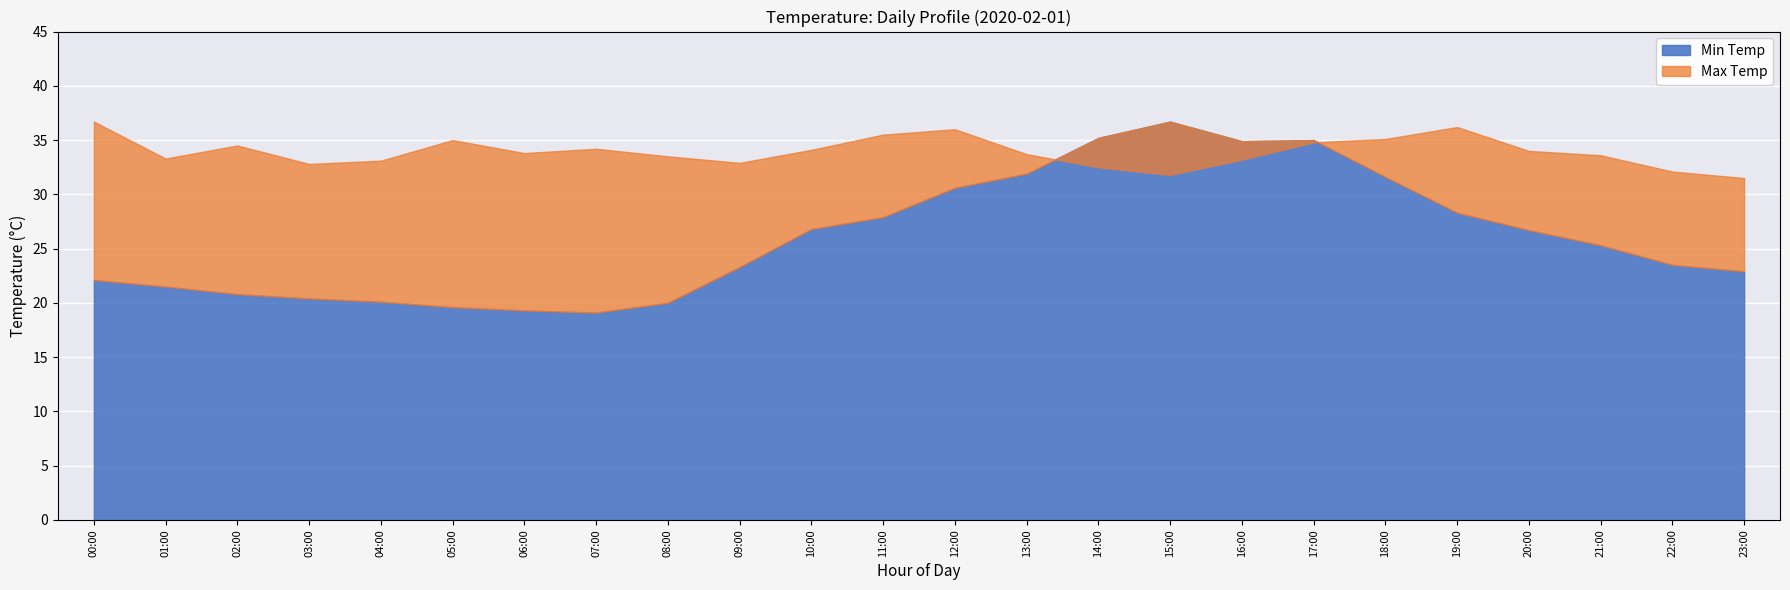

How many interior local valleys does the Max Temp series have?

5